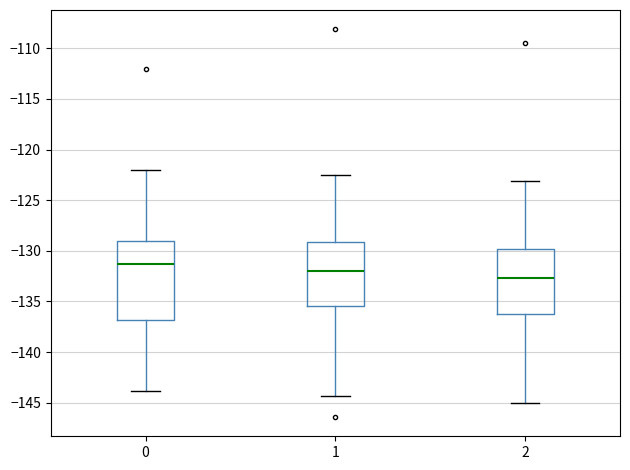

Reading left to right, read every box against the y-axis: the position of its median line, the range the box covers, and the ends of its whiskers. The values are not printed on the chart, so give them approximately, as read against the axis.

0: median -131.5, box -137.0 to -129.0, whiskers -144.0 to -122.0
1: median -132.0, box -135.5 to -129.0, whiskers -144.5 to -122.5
2: median -132.5, box -136.0 to -130.0, whiskers -145.0 to -123.0